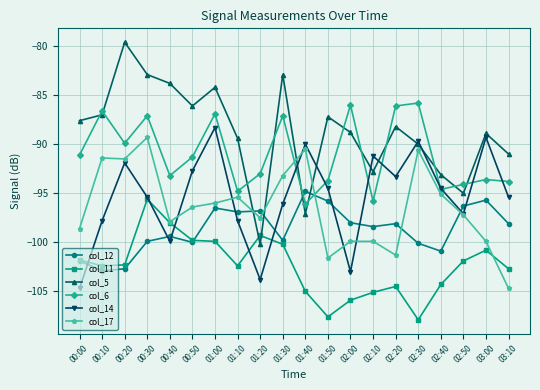

True or false: col_6 has more than 0 interior local peaks.

True